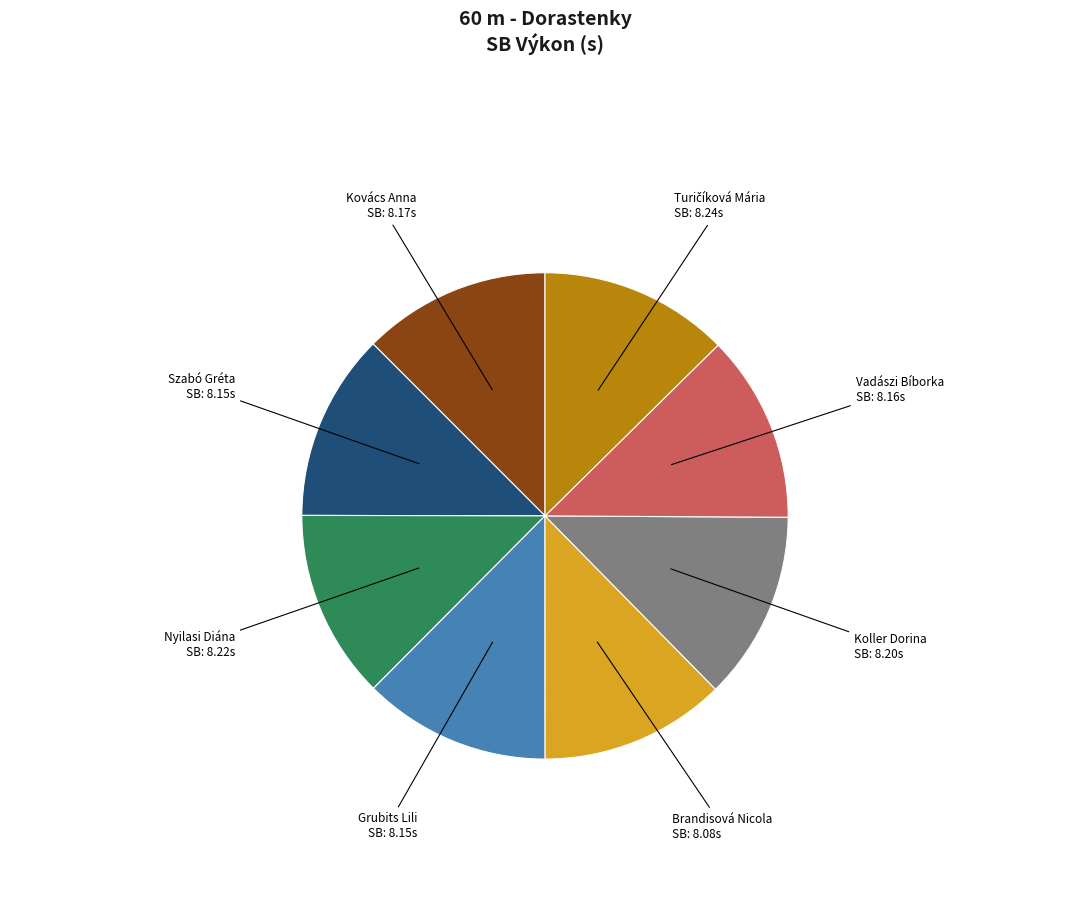

The Grubits Lili slice represents 6% of the pie. True or false?

False